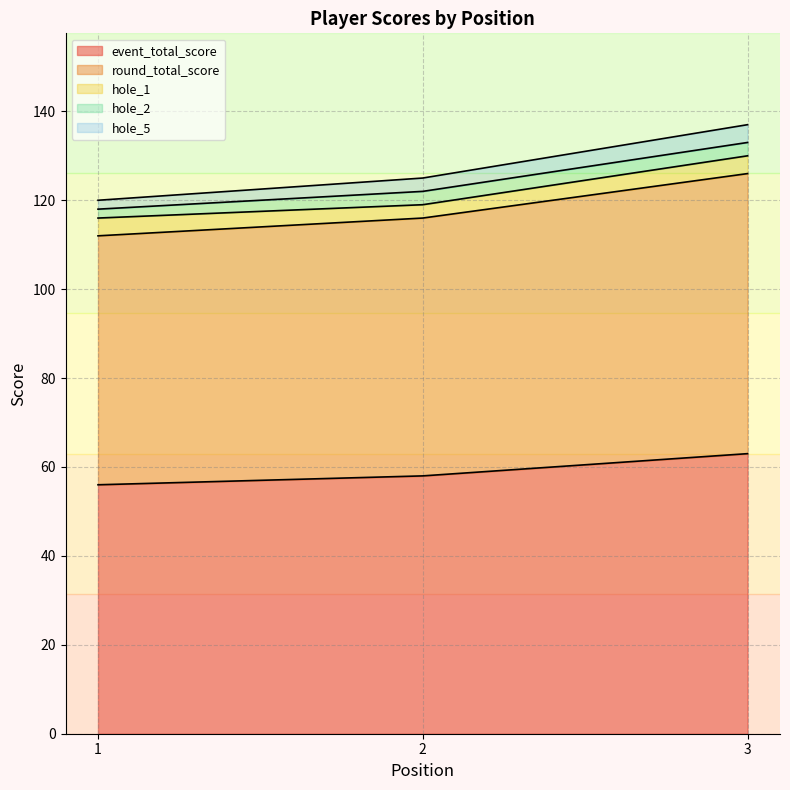

How many values in the hole_5 series are below 3?

1